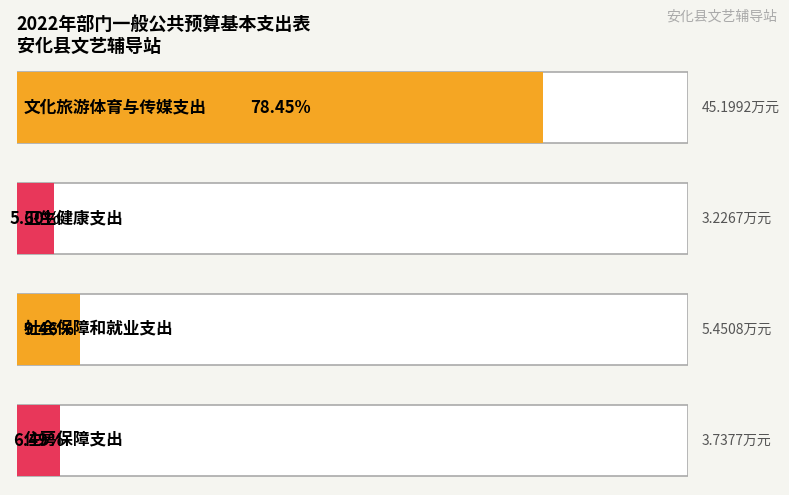

How many values are below 5?

2